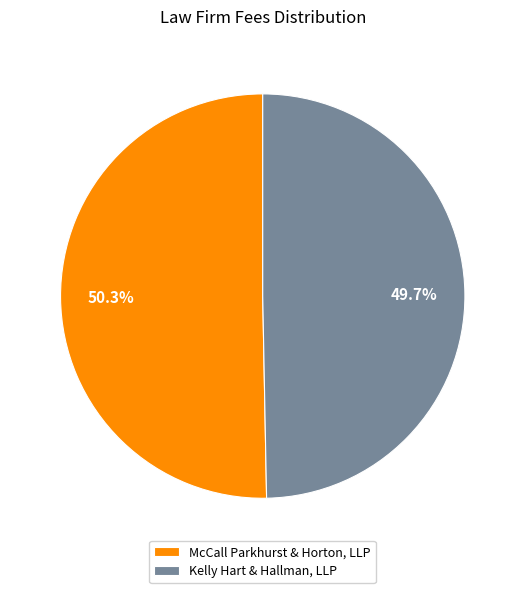

The McCall Parkhurst & Horton, LLP slice represents 50% of the pie. True or false?

True